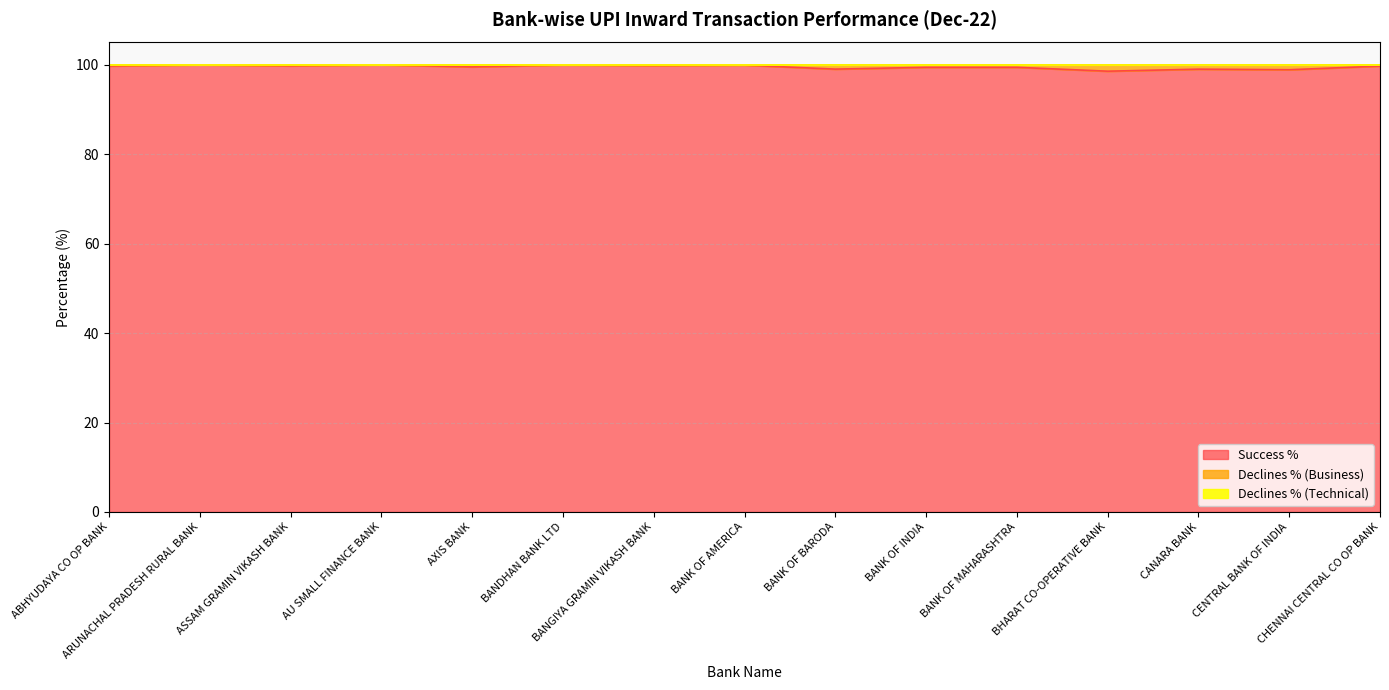

True or false: Declines % (Technical) and Success % intersect in this chart.

False